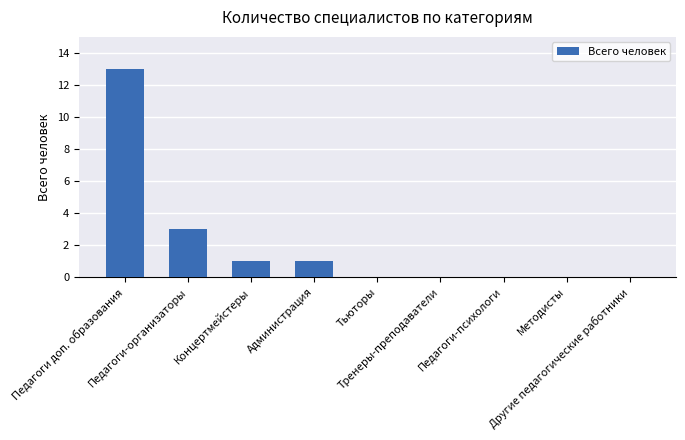

What is the sum of all values?

18